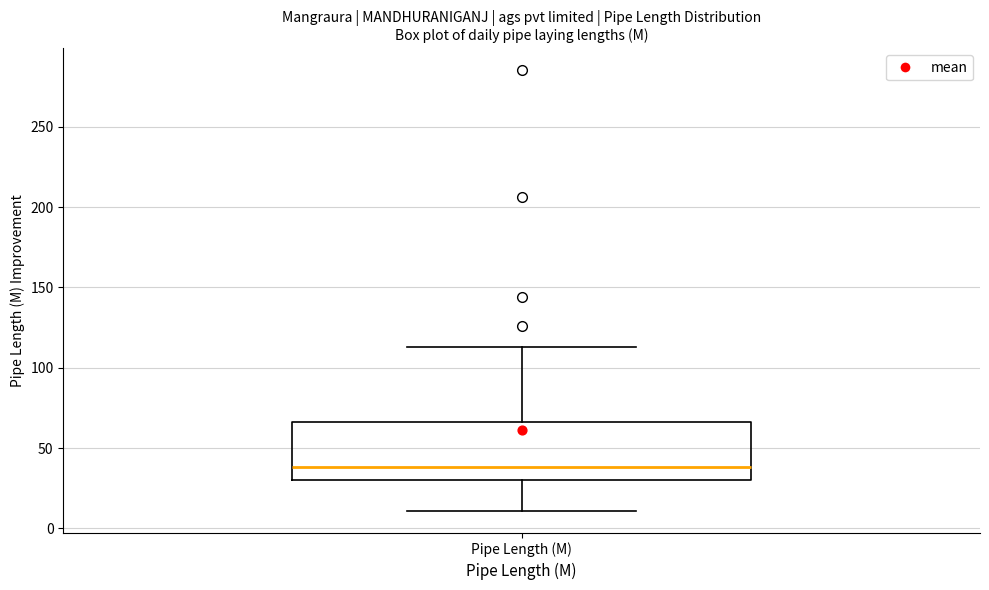

Read this box plot against the y-axis: the position of the median line, the range covered by the box, and the ends of both whiskers. The values are not printed on the chart, so give them approximately, as read against the axis.

median 40, box 30 to 65, whiskers 10 to 115